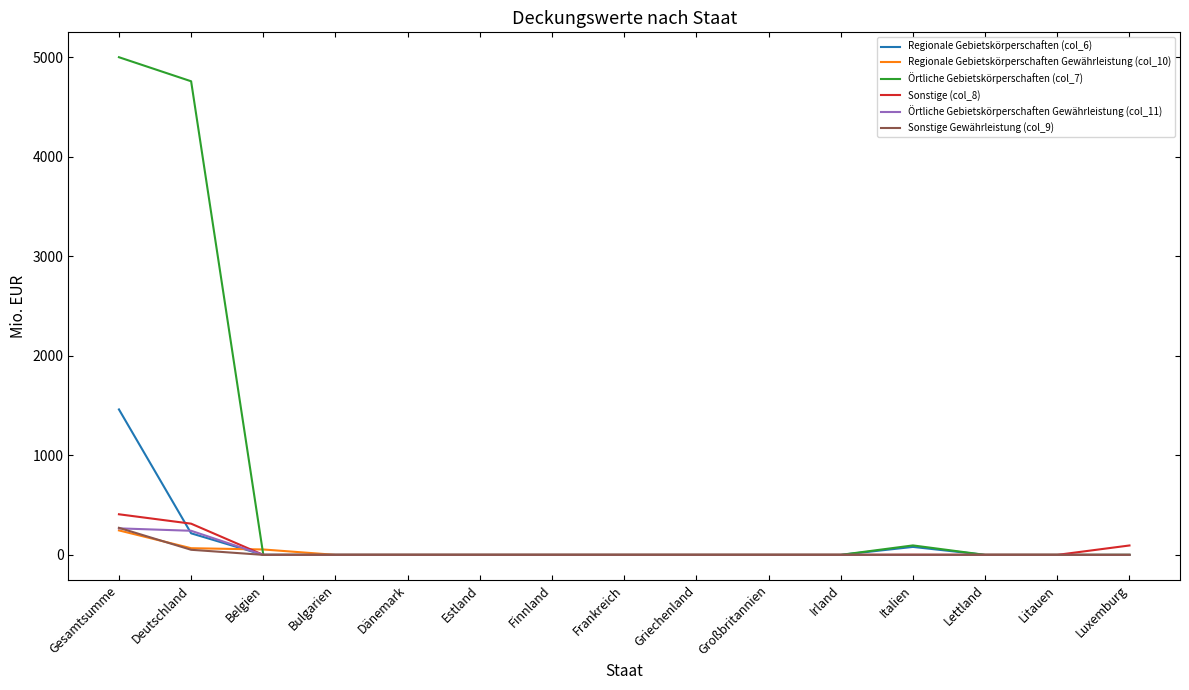

Which series ends up on top after the final intersection of Sonstige (col_8) and Regionale Gebietskörperschaften (col_6)?

Sonstige (col_8)